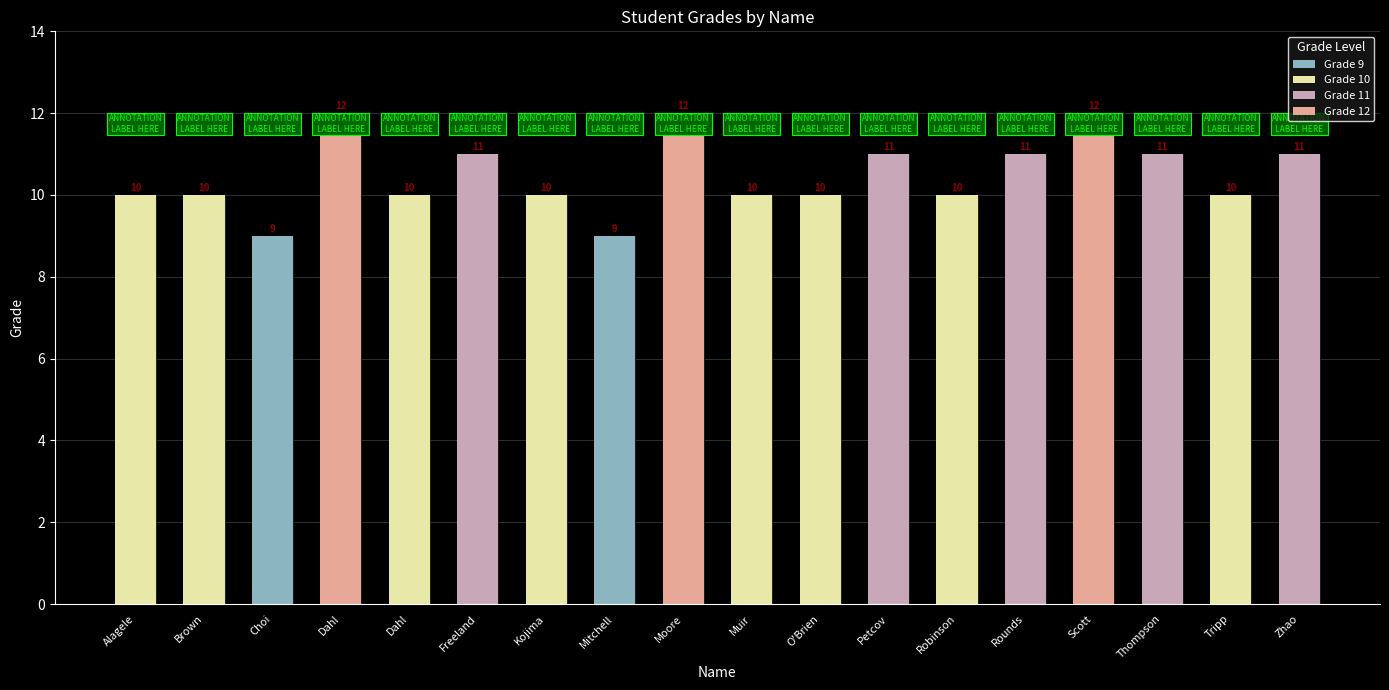

How many values are below 10?

2